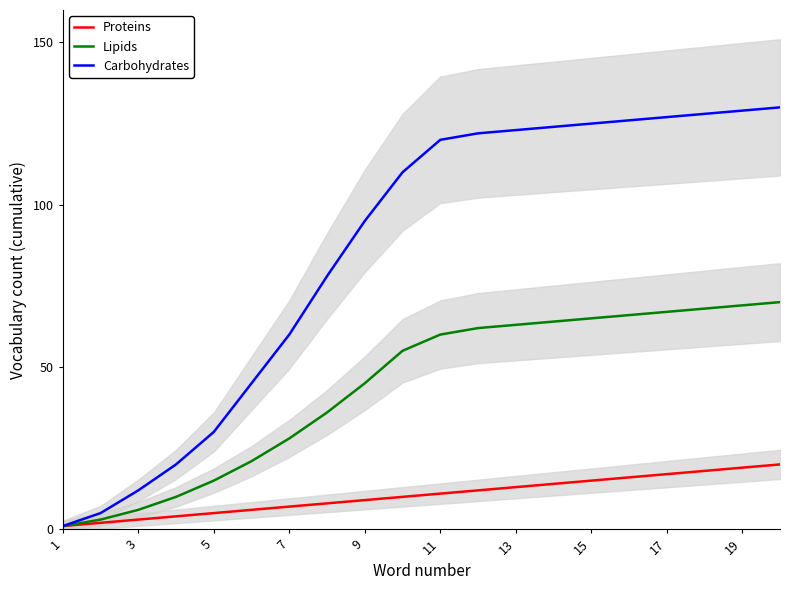

The Carbohydrates series shows 30 at 5. True or false?

True